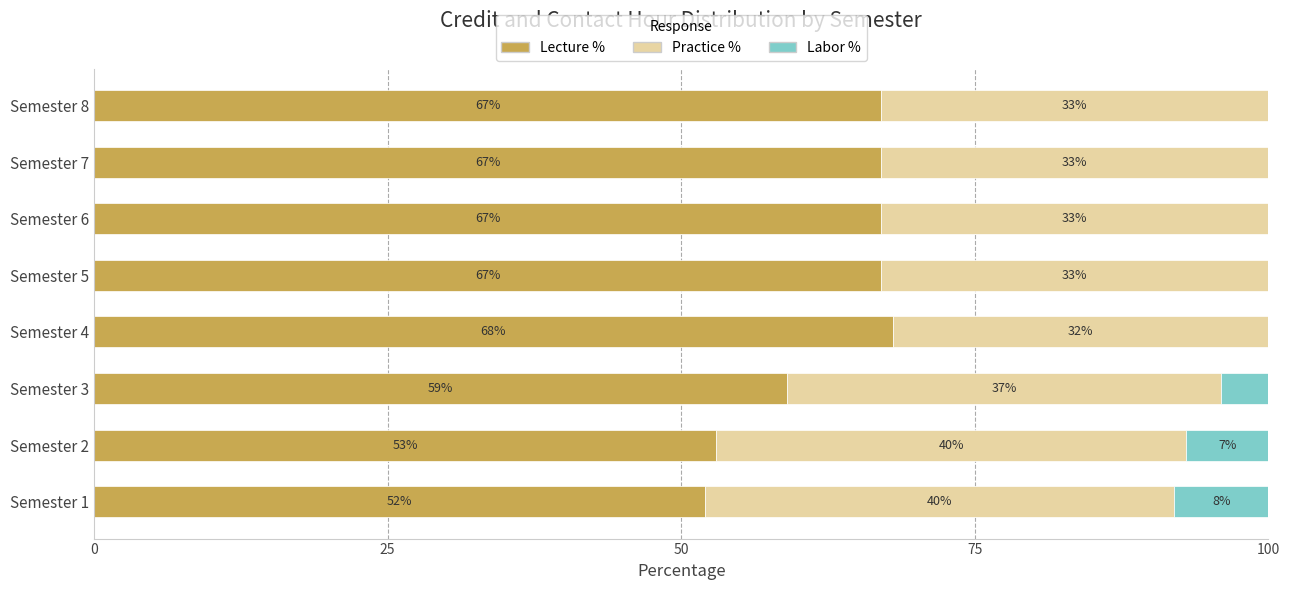

Read the Lecture % value at Semester 3, to the nearest 10.

60